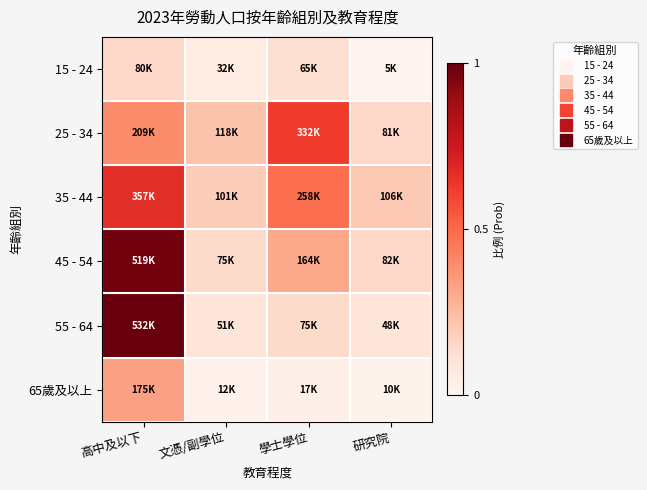

Reading left to right, what are all the values shown in this chart?

15 - 24: 高中及以下=0.2	文憑/副學位=0.1	學士學位=0.1	研究院=0.0
25 - 34: 高中及以下=0.4	文憑/副學位=0.2	學士學位=0.6	研究院=0.2
35 - 44: 高中及以下=0.7	文憑/副學位=0.2	學士學位=0.5	研究院=0.2
45 - 54: 高中及以下=1.0	文憑/副學位=0.1	學士學位=0.3	研究院=0.2
55 - 64: 高中及以下=1.0	文憑/副學位=0.1	學士學位=0.1	研究院=0.1
65歲及以上: 高中及以下=0.3	文憑/副學位=0.0	學士學位=0.0	研究院=0.0